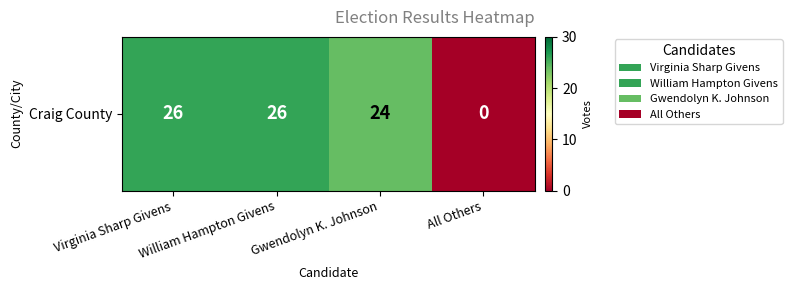

The value at William Hampton Givens is 43. True or false?

False